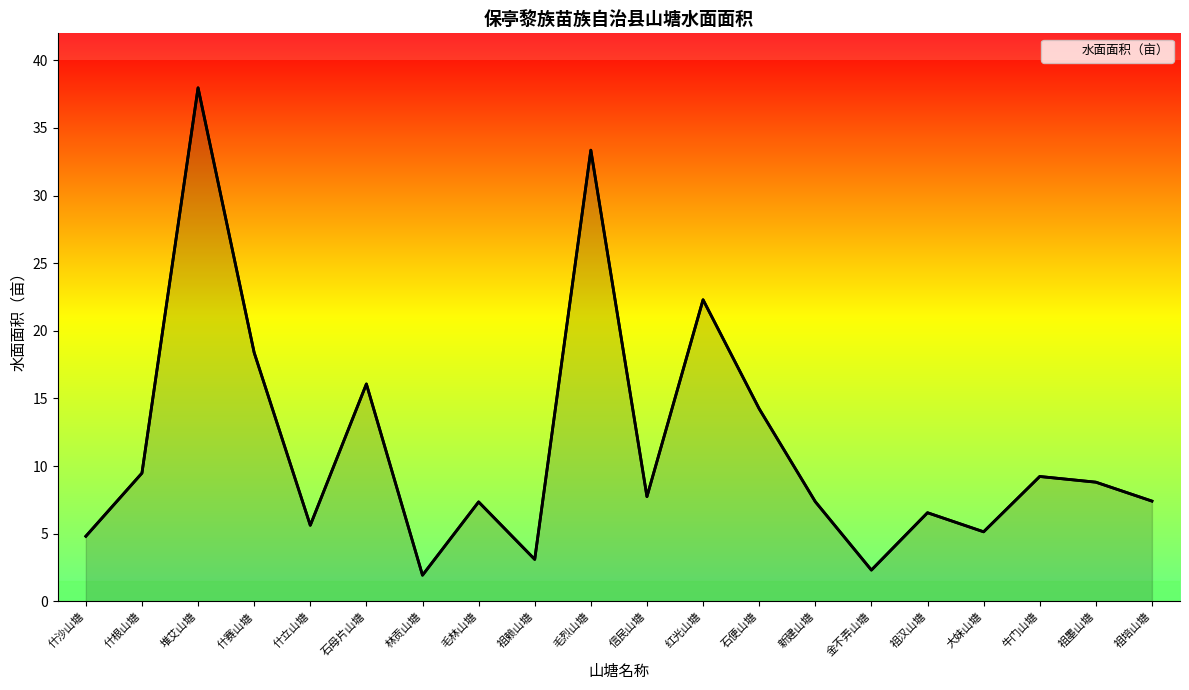

Approximately how many times larger is the value at 堆艾山塘 compared to 金不弄山塘?

16.4